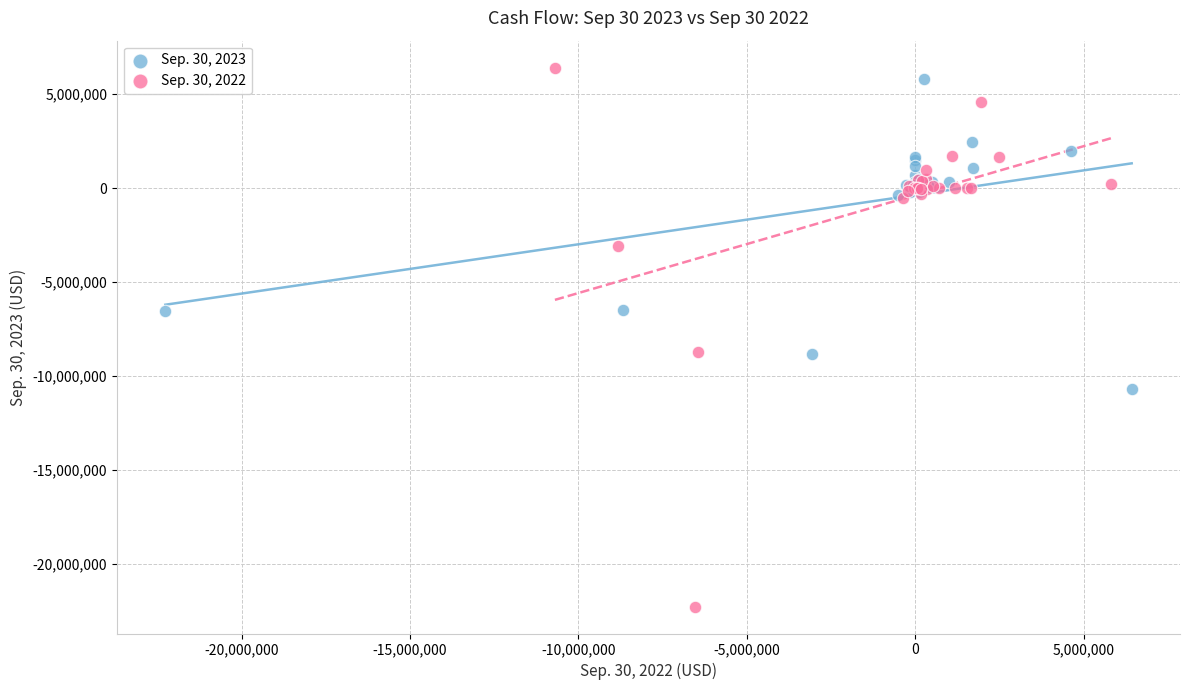

What are all the series names shown in the legend?

Sep. 30, 2023, Sep. 30, 2022